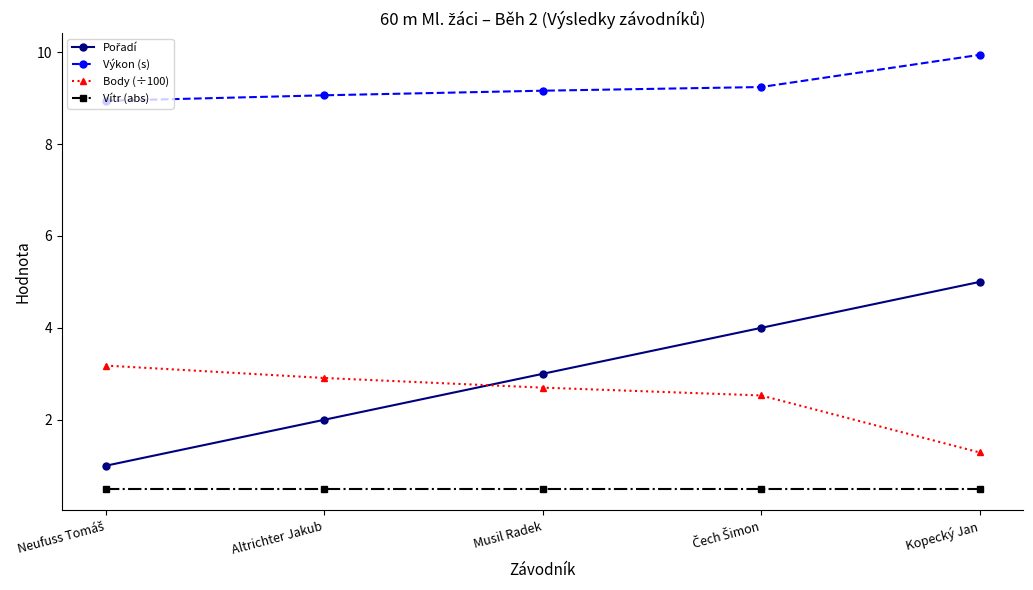

What is the spread (max minus min) of values at Musil Radek?

8.7